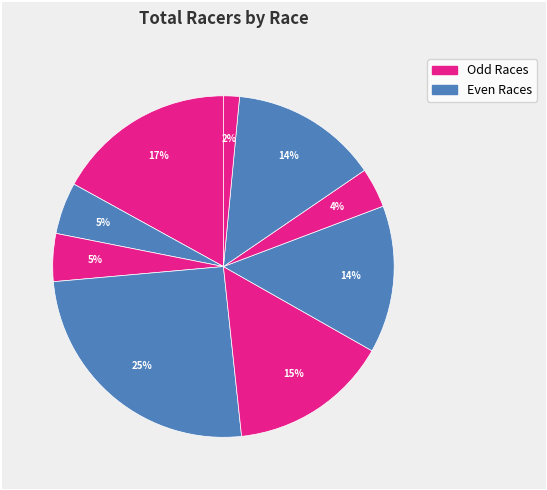

Count the number of slices in the pie.

9